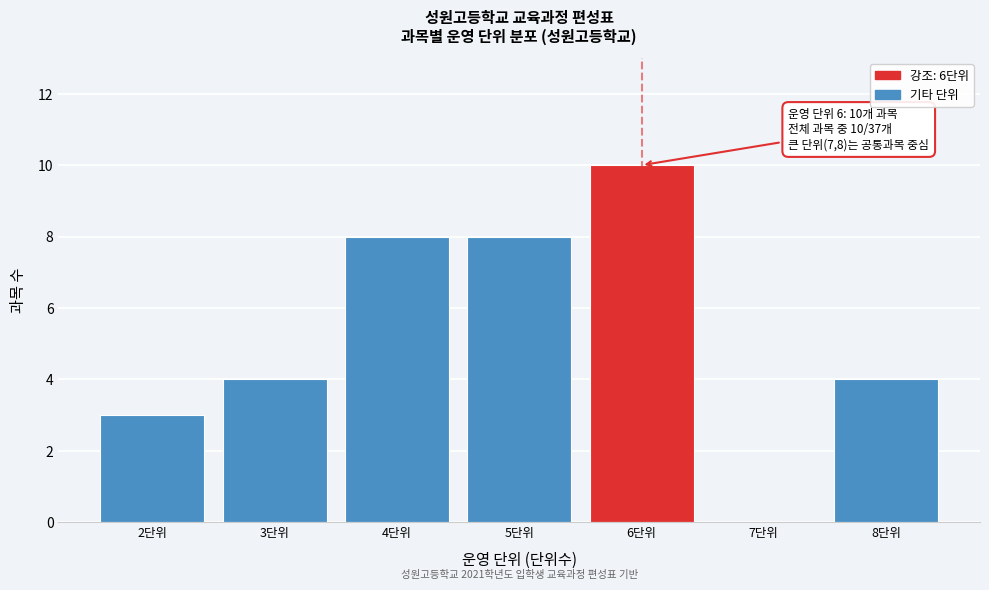

Reading left to right, what are all the values shown in this chart?

2단위=3	3단위=4	4단위=8	5단위=8	6단위=10	7단위=0	8단위=4